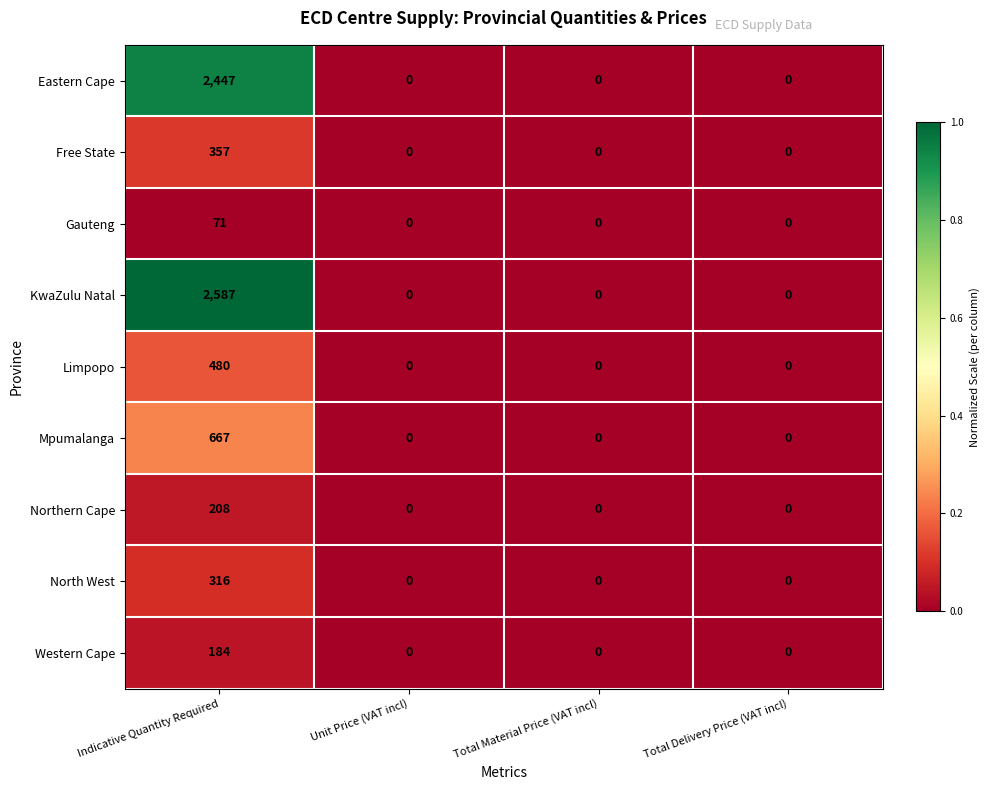

Rank the series by their maximum value, from lowest to highest.

Gauteng, Western Cape, Northern Cape, North West, Free State, Limpopo, Mpumalanga, Eastern Cape, KwaZulu Natal